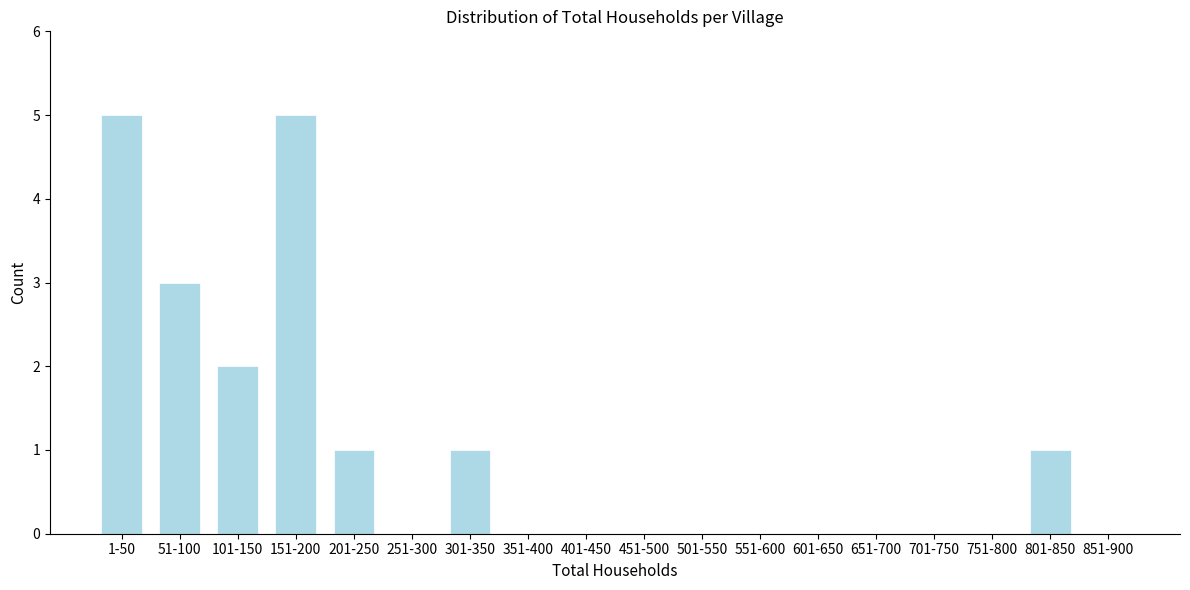

Reading right to left, list all the values displayed in this chart.

851-900=0	801-850=1	751-800=0	701-750=0	651-700=0	601-650=0	551-600=0	501-550=0	451-500=0	401-450=0	351-400=0	301-350=1	251-300=0	201-250=1	151-200=5	101-150=2	51-100=3	1-50=5